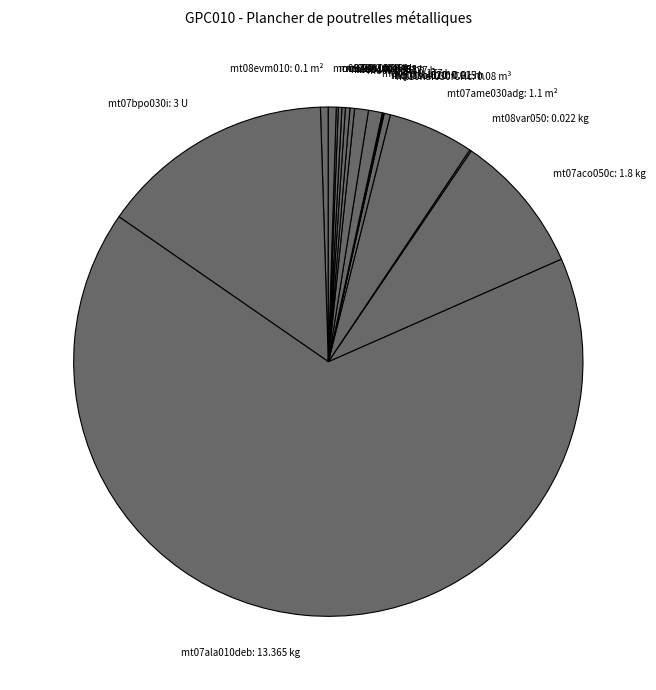

Which slice is the largest?

mt07ala010deb: 13.365 kg